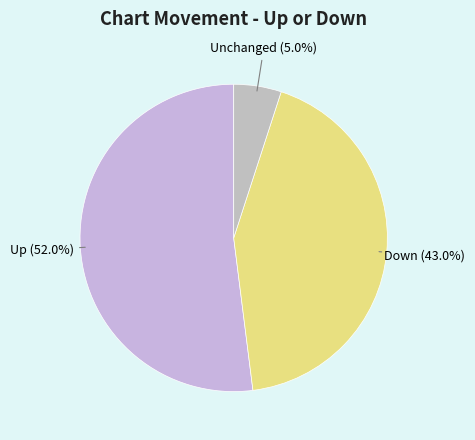

What is the largest slice in the pie chart?

up